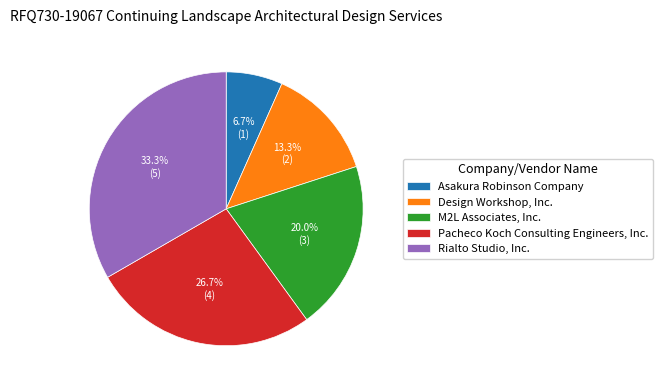

Do Design Workshop, Inc. and Asakura Robinson Company together represent more than half of the pie?

No